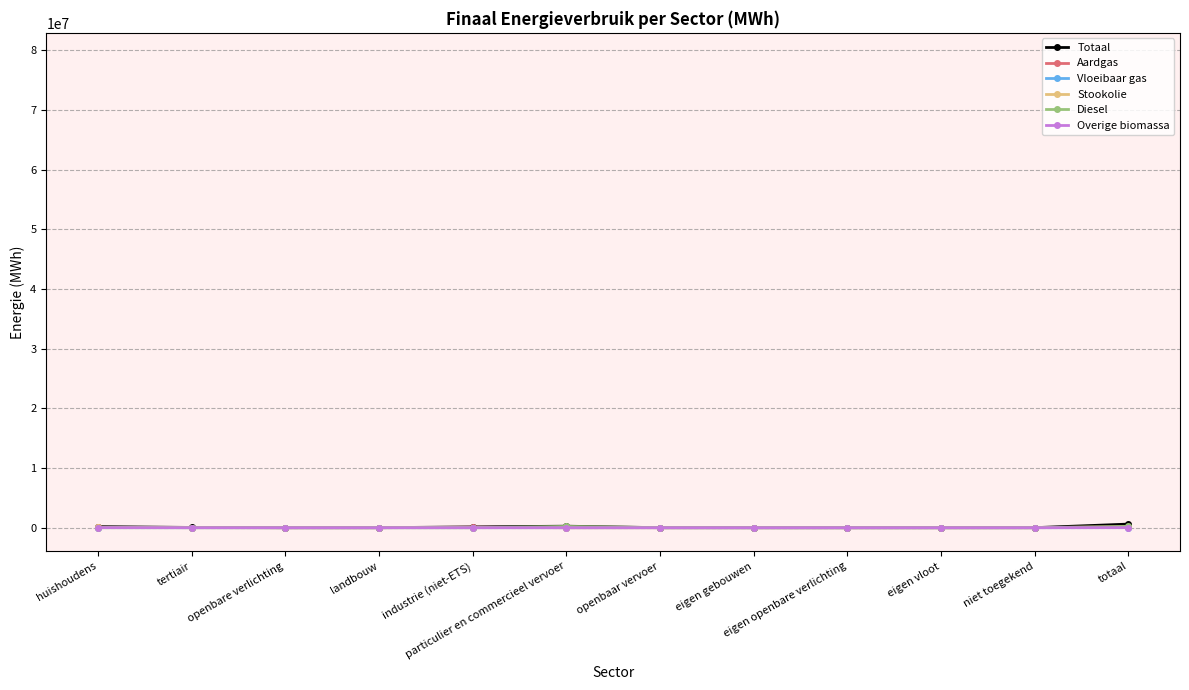

What is the highest value of the Stookolie series?

71425.6